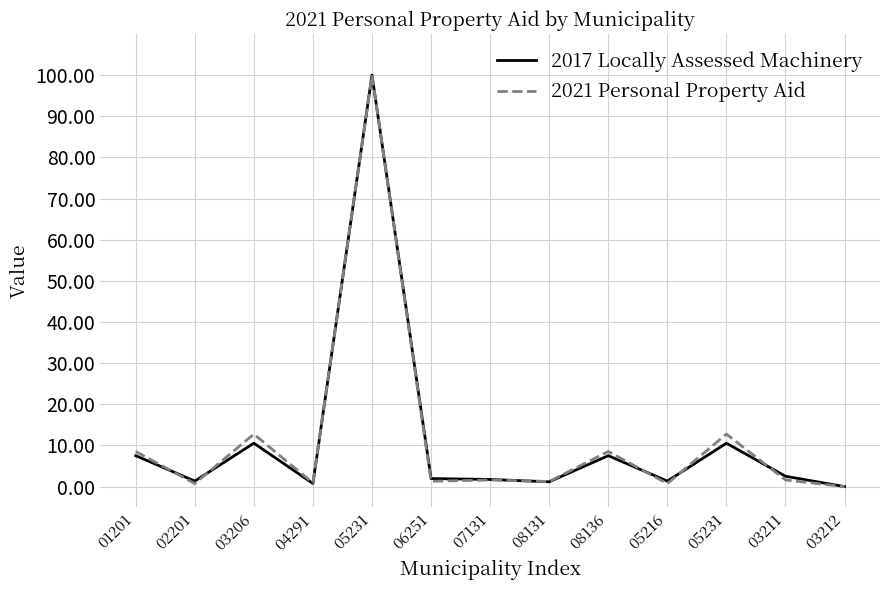

Does the chart have visible grid lines?

Yes